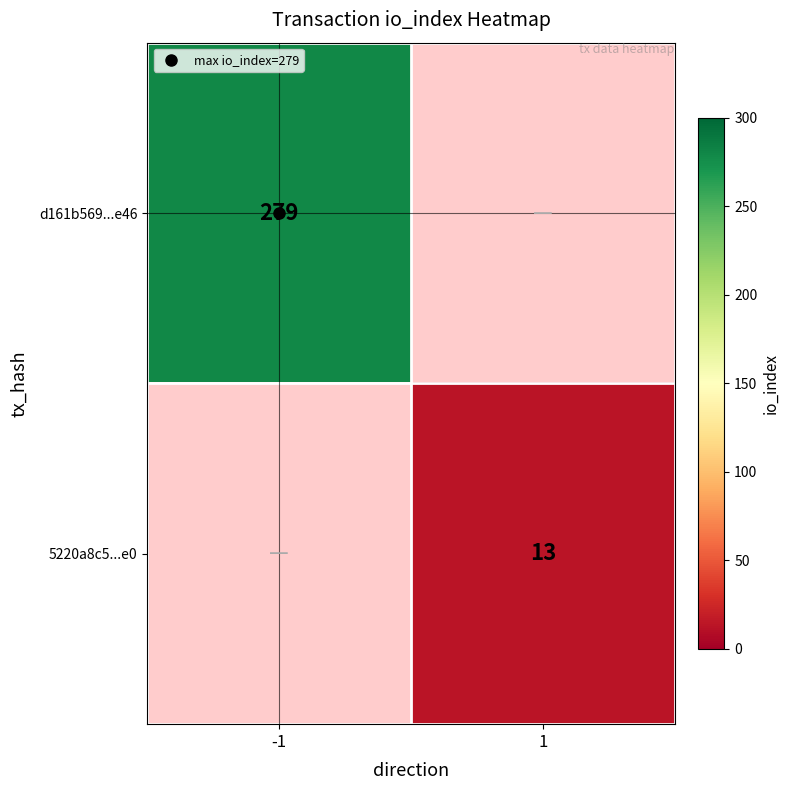

How many series are shown in this chart?

2